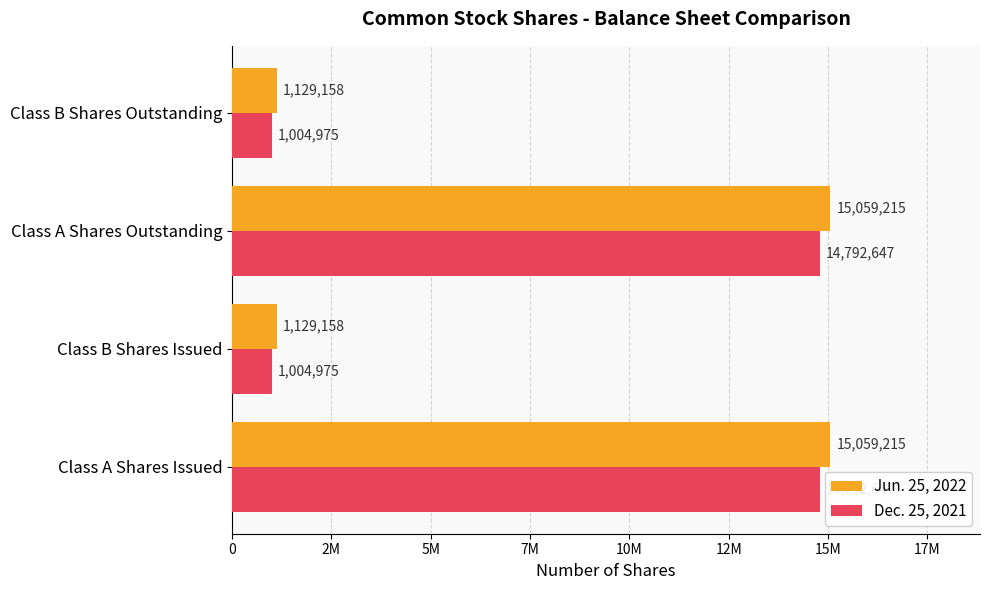

Rank the series by their average value, from highest to lowest.

Jun. 25, 2022, Dec. 25, 2021